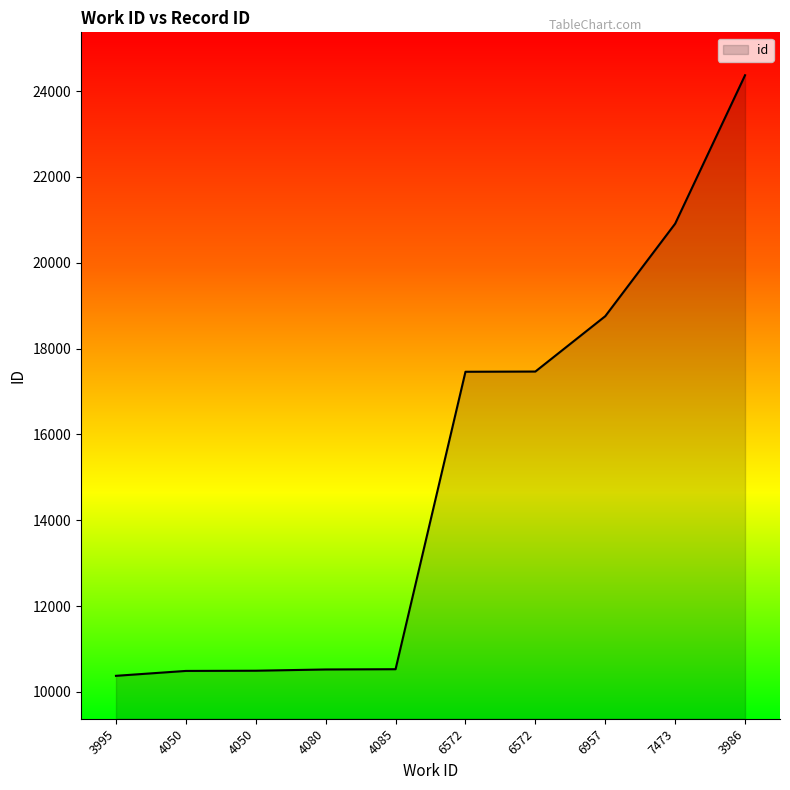

How many series are shown in this chart?

1